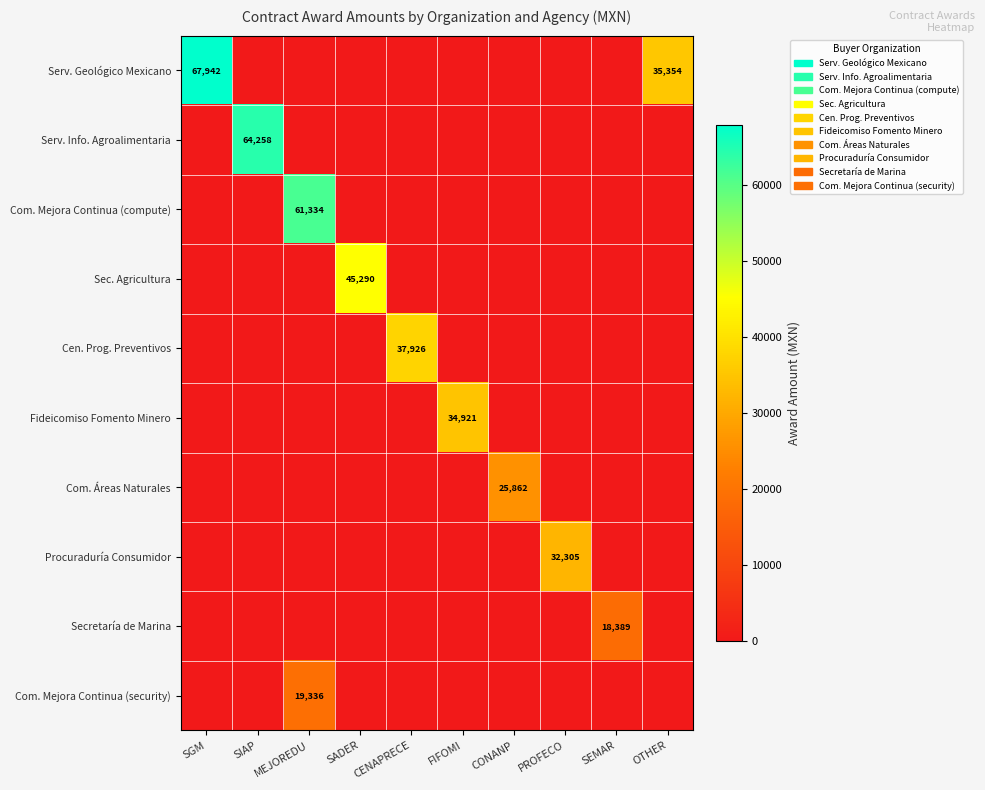

How many data points does each series have?

10